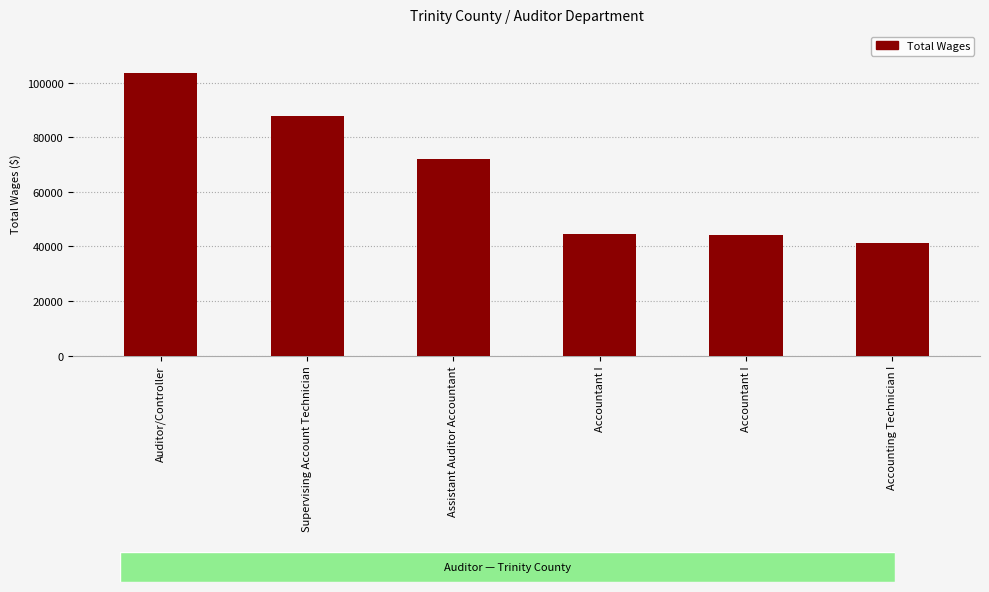

At which label is the value closest to 72265?

Assistant Auditor Accountant